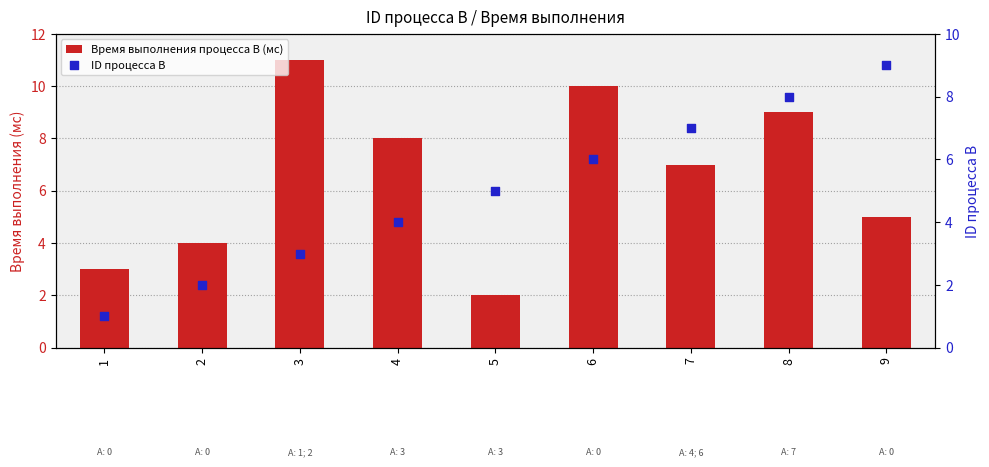

Which series has the widest spread of Y values?

Время выполнения процесса B (мс)